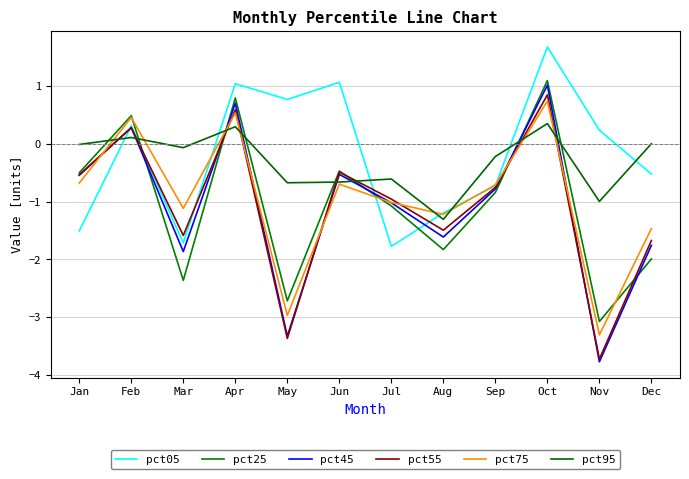

Does the chart have visible grid lines?

Yes